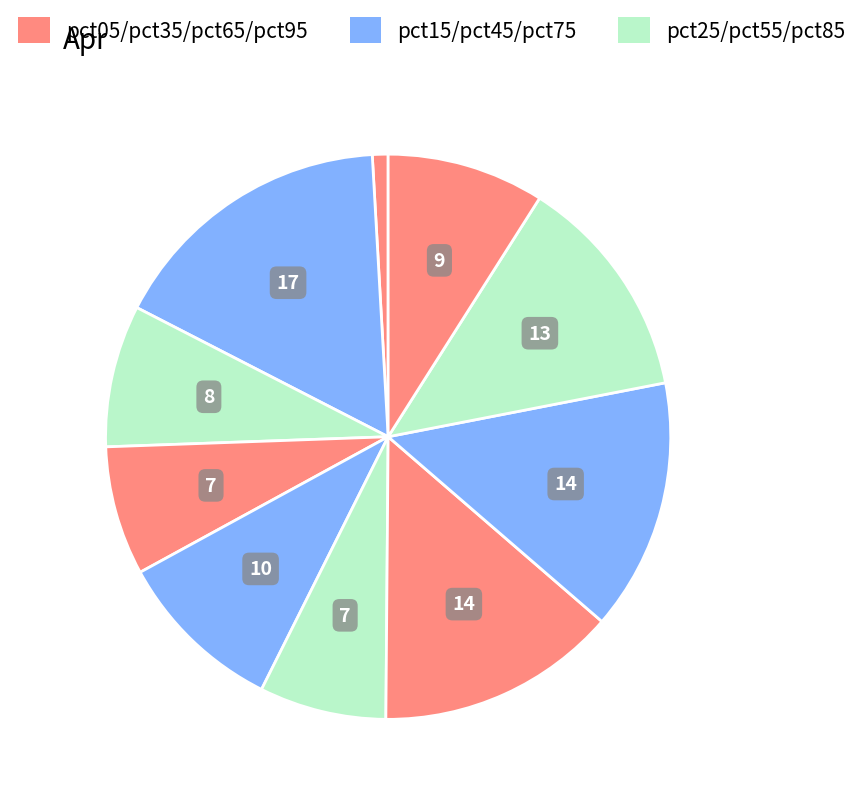

Count the number of slices in the pie.

10